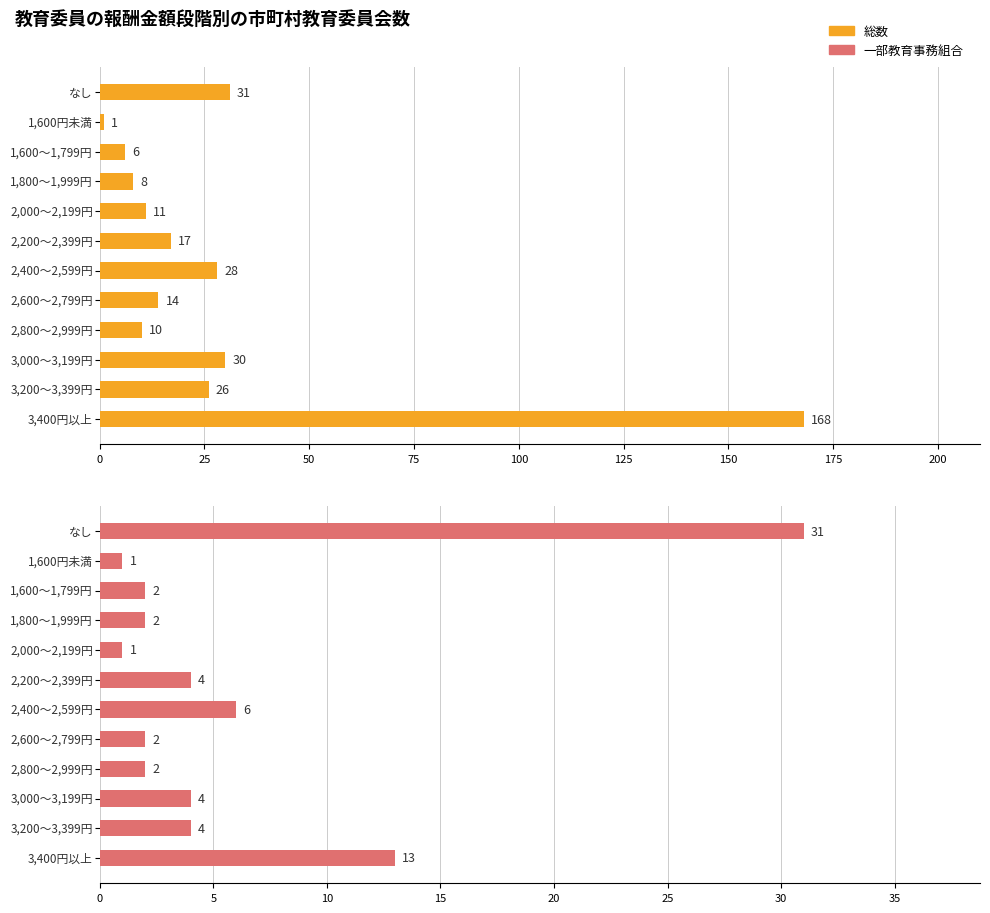

Reading left to right, transcribe all the data shown in this chart.

総数: なし=31	1,600円未満=1	1,600～1,799円=6	1,800～1,999円=8	2,000～2,199円=11	2,200～2,399円=17	2,400～2,599円=28	2,600～2,799円=14	2,800～2,999円=10	3,000～3,199円=30	3,200～3,399円=26	3,400円以上=168
一部教育事務組合: なし=31	1,600円未満=1	1,600～1,799円=2	1,800～1,999円=2	2,000～2,199円=1	2,200～2,399円=4	2,400～2,599円=6	2,600～2,799円=2	2,800～2,999円=2	3,000～3,199円=4	3,200～3,399円=4	3,400円以上=13